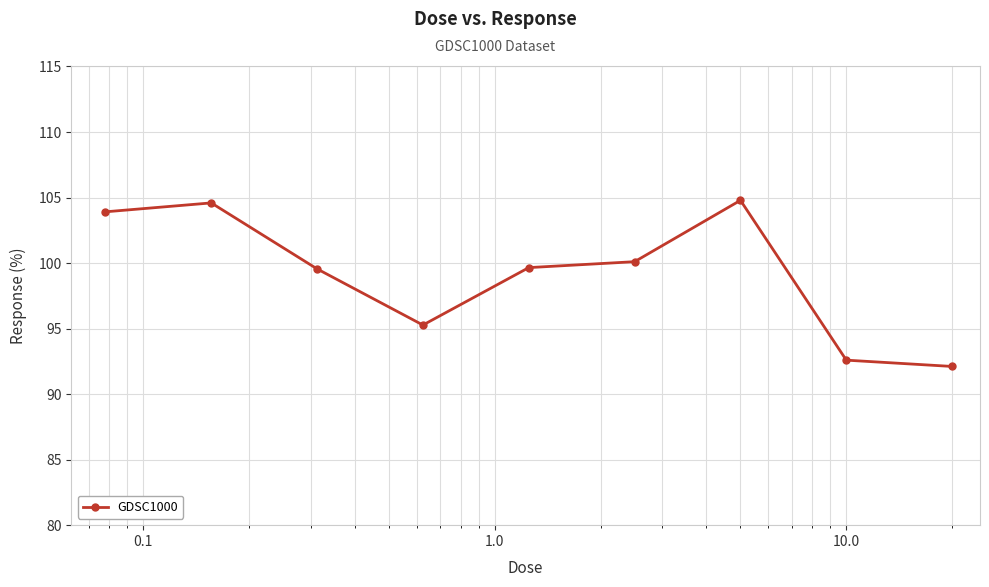

How many distinct data groups are displayed?

1